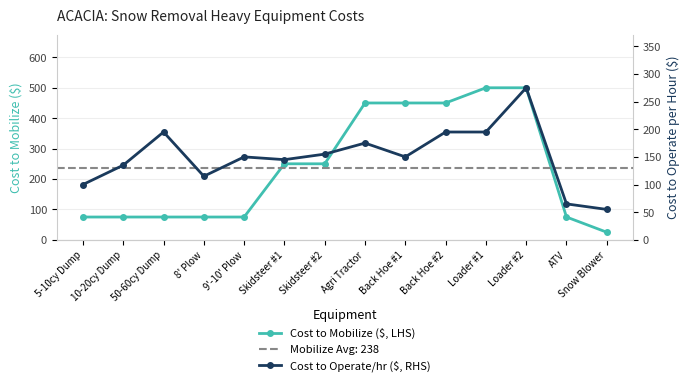

True or false: Cost to Mobilize ($, LHS) has a value of 711 at Loader #1.

False